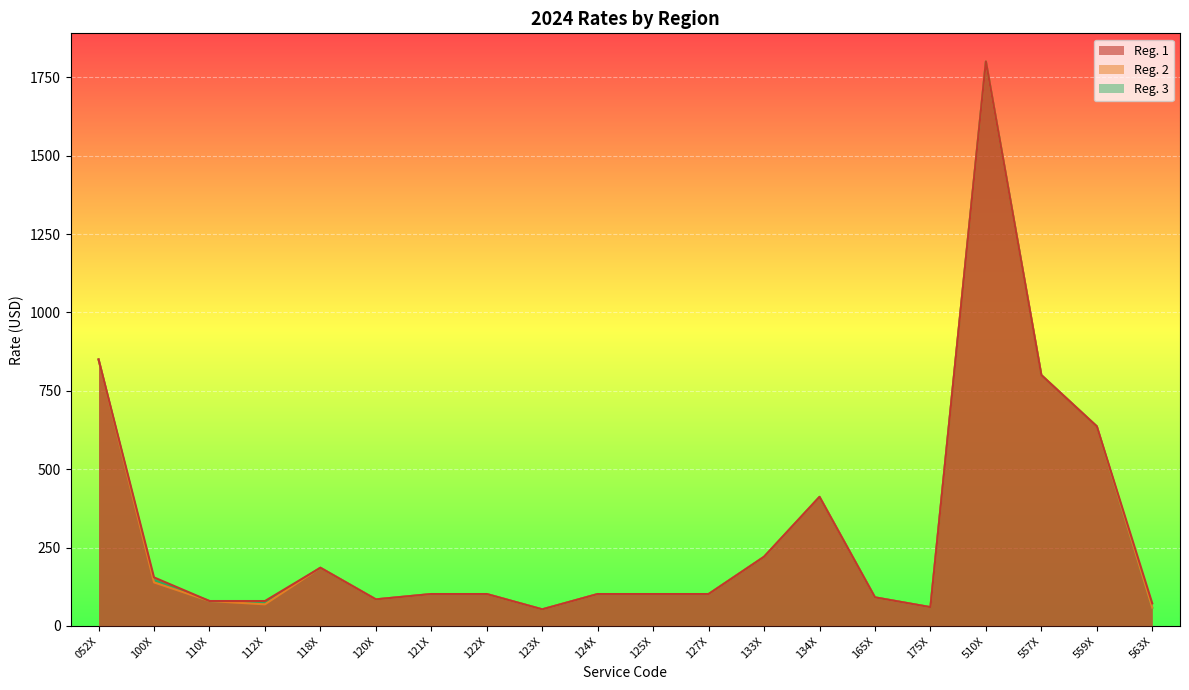

Where is Reg. 1 nearest to the value 926?

052X